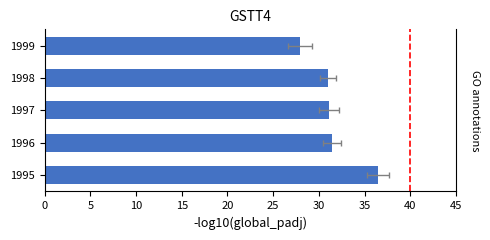

What is the difference between the maximum and minimum values?

8.6